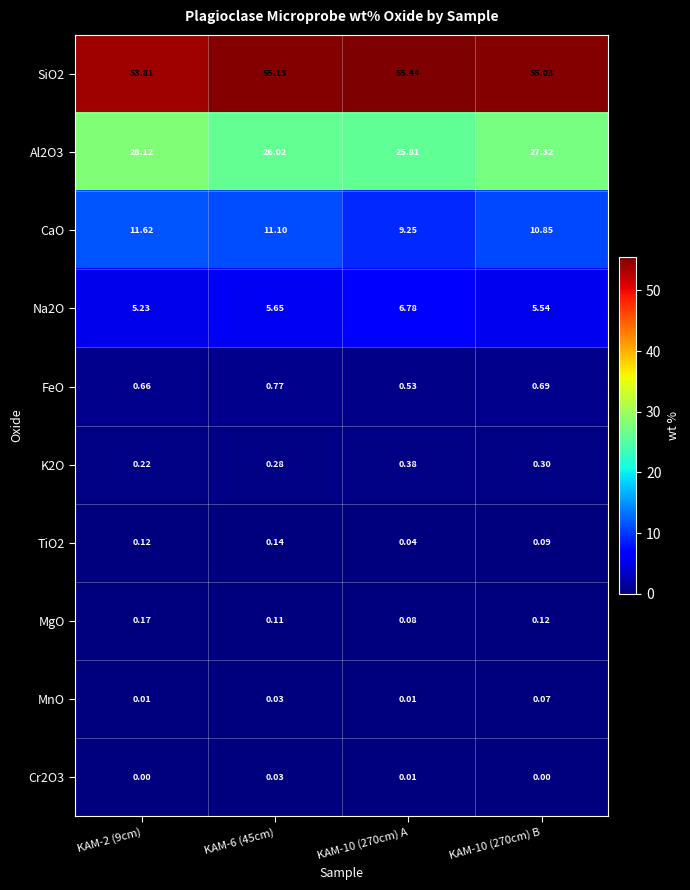

Which series has the largest total across all categories?

SiO2